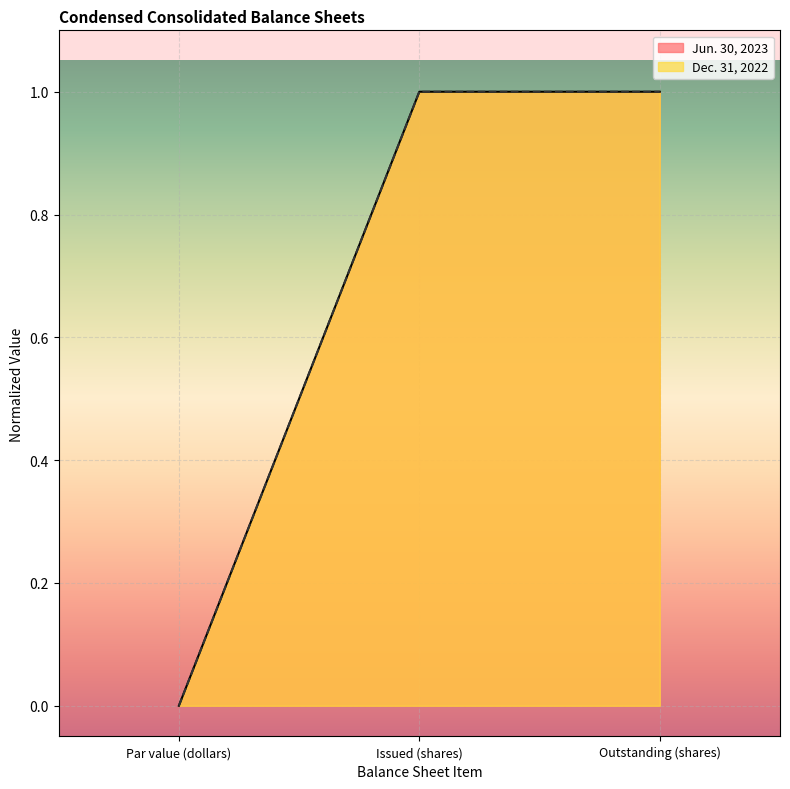

What is the sum of the Dec. 31, 2022 values at Outstanding (shares) and Issued (shares)?

2